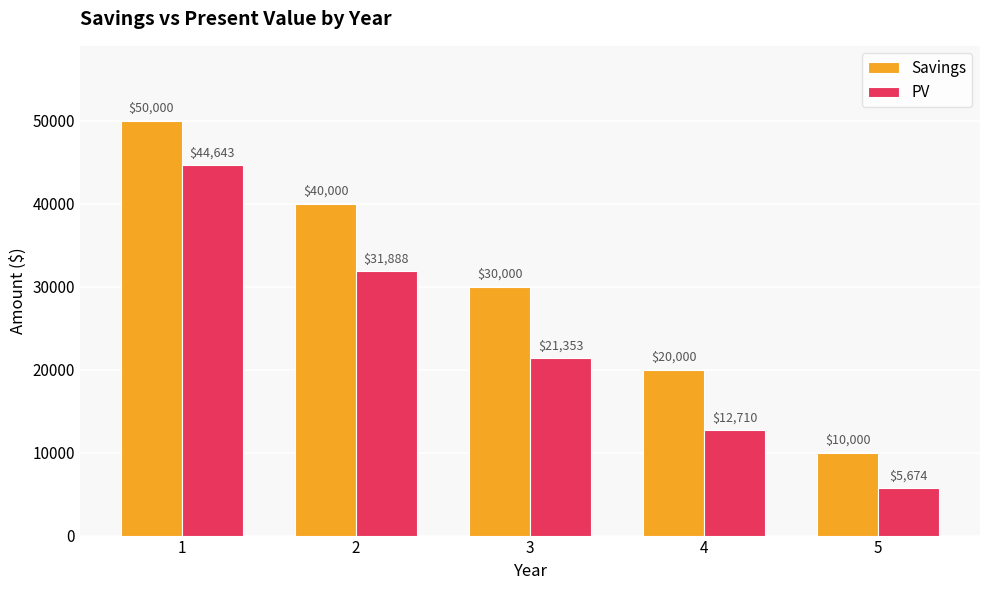

At 4, list the series in order from smallest to largest.

PV, Savings